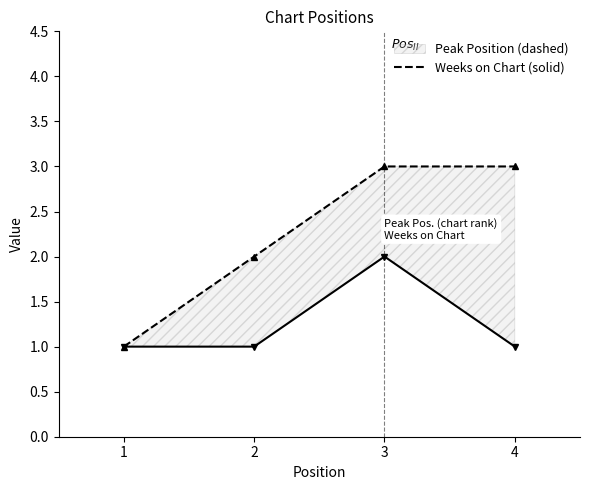

What value does the Weeks on Chart series have at 1?

1